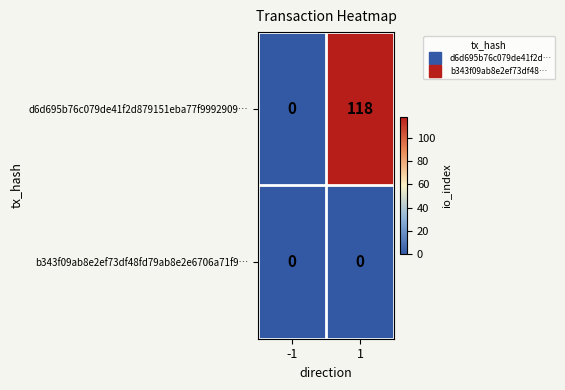

Is it true that d6d695b76c079de41f2d879151eba77f9992909… equals 0 at -1?

True